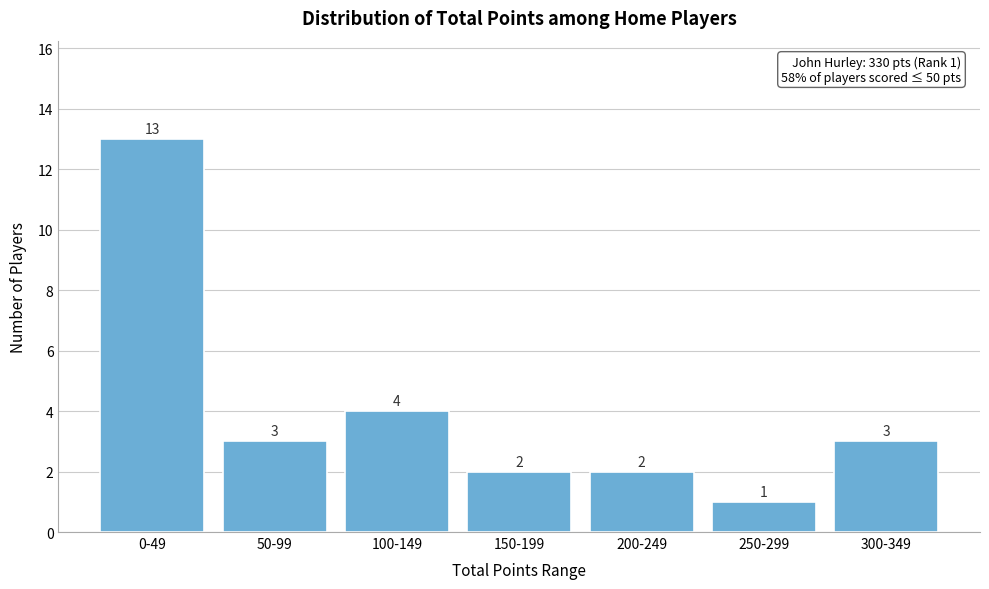

Reading left to right, what are all the values shown in this chart?

13	3	4	2	2	1	3